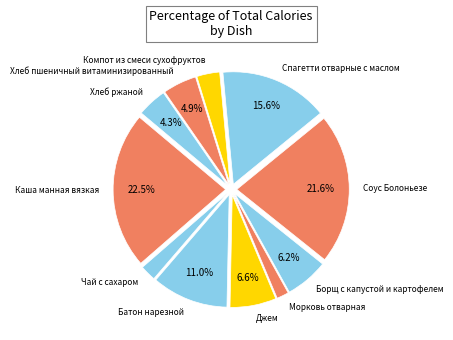

Is there a majority slice in this chart?

No